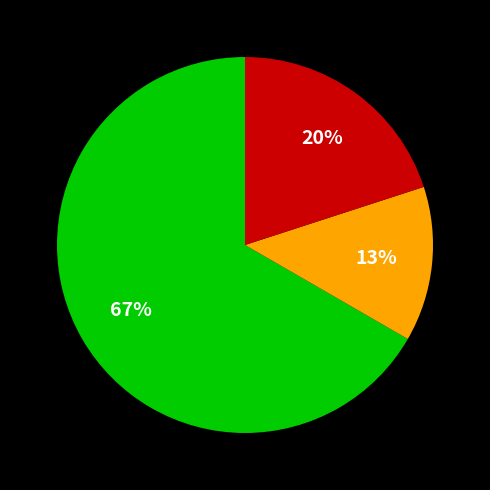

Is there a majority slice in this chart?

Yes